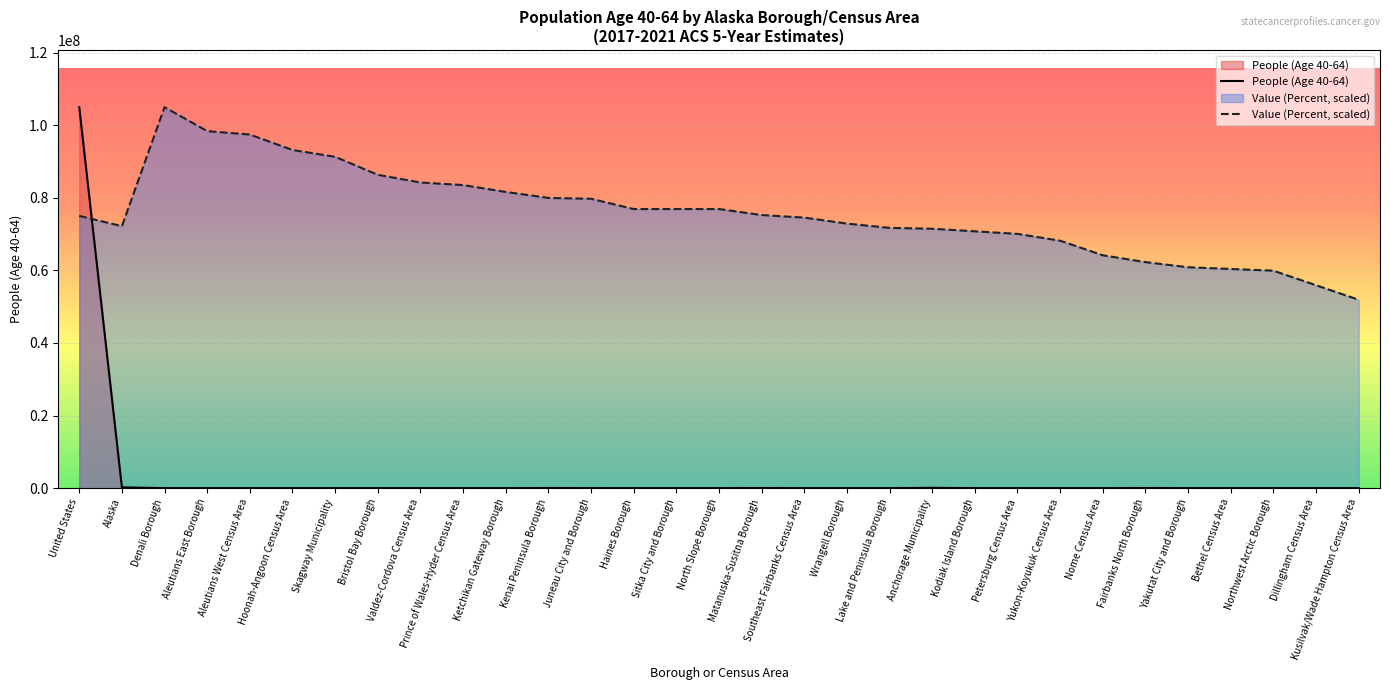

At Petersburg Census Area, list the series in order from largest to smallest.

Value (Percent, scaled), People (Age 40-64)